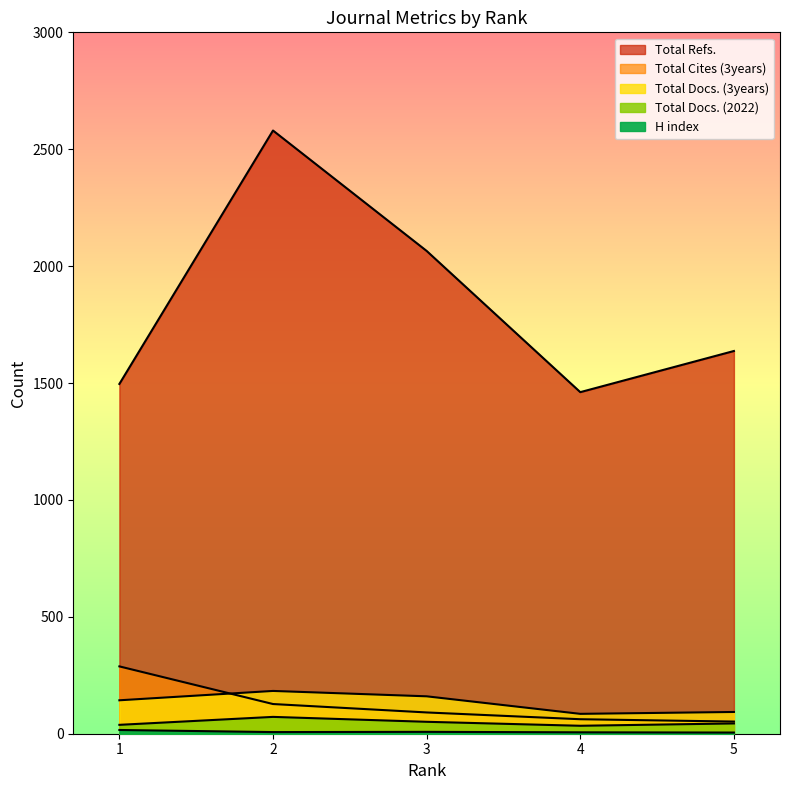

Rank the series at 3 from highest to lowest value.

Total Refs., Total Docs. (3years), Total Cites (3years), Total Docs. (2022), H index